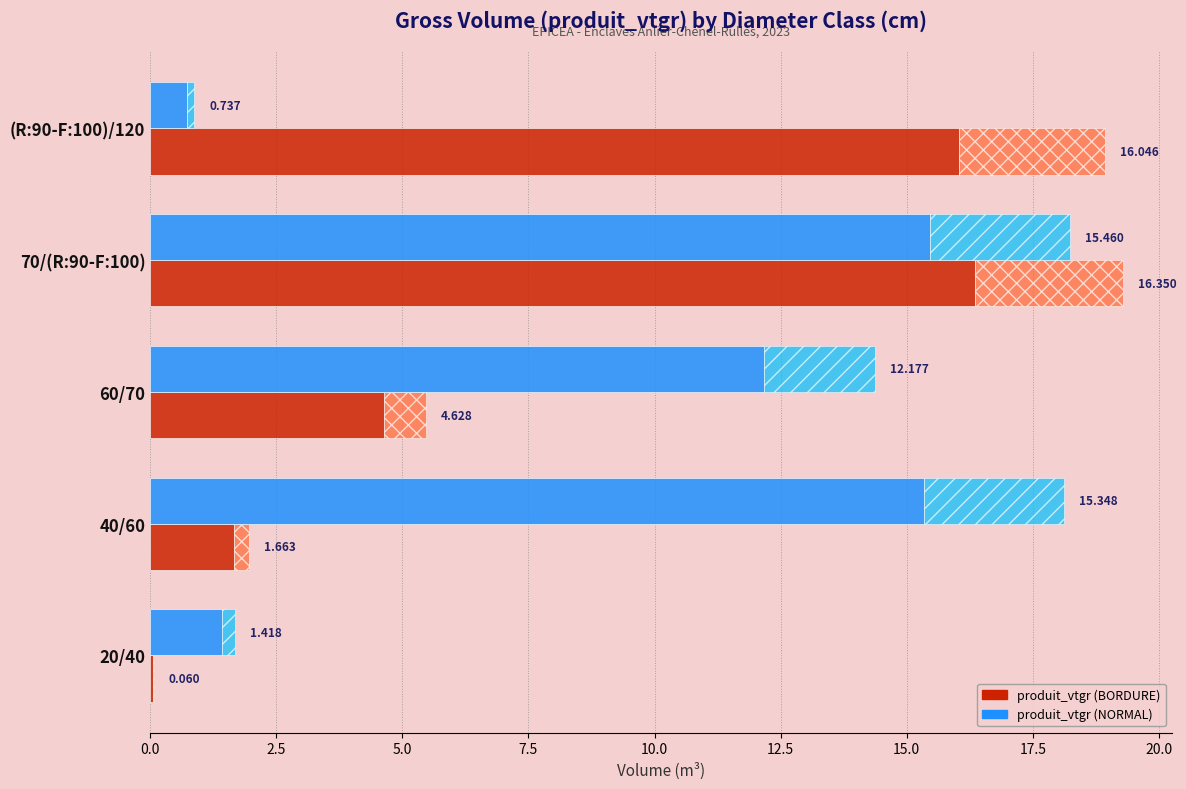

Which series has the widest spread of values?

produit_vtgr (BORDURE)